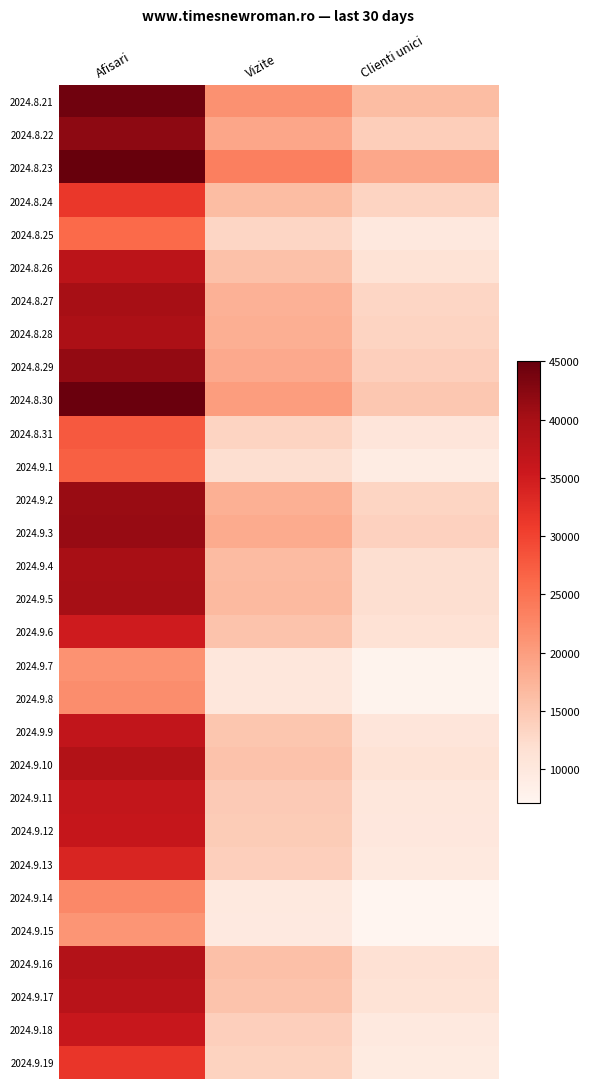

Reading right to left, extract all data points from this chart.

2024.8.21: Clienti unici=16436	Vizite=21479	Afisari=44216
2024.8.22: Clienti unici=14216	Vizite=19032	Afisari=42076
2024.8.23: Clienti unici=18852	Vizite=23556	Afisari=45061
2024.8.24: Clienti unici=13411	Vizite=16454	Afisari=31297
2024.8.25: Clienti unici=10061	Vizite=13079	Afisari=25967
2024.8.26: Clienti unici=11273	Vizite=15739	Afisari=37441
2024.8.27: Clienti unici=13144	Vizite=17736	Afisari=40012
2024.8.28: Clienti unici=13404	Vizite=18078	Afisari=39418
2024.8.29: Clienti unici=14058	Vizite=18662	Afisari=41528
2024.8.30: Clienti unici=15058	Vizite=20029	Afisari=44723
2024.8.31: Clienti unici=10534	Vizite=13372	Afisari=27796
2024.9.1: Clienti unici=9081	Vizite=11937	Afisari=26987
2024.9.2: Clienti unici=13312	Vizite=17877	Afisari=41149
2024.9.3: Clienti unici=13685	Vizite=18455	Afisari=41335
2024.9.4: Clienti unici=11969	Vizite=16527	Afisari=39818
2024.9.5: Clienti unici=11968	Vizite=16751	Afisari=40025
2024.9.6: Clienti unici=11343	Vizite=15487	Afisari=35098
2024.9.7: Clienti unici=7576	Vizite=10238	Afisari=21220
2024.9.8: Clienti unici=7598	Vizite=10325	Afisari=21802
2024.9.9: Clienti unici=10653	Vizite=15155	Afisari=36709
2024.9.10: Clienti unici=11154	Vizite=15673	Afisari=38550
2024.9.11: Clienti unici=10323	Vizite=14631	Afisari=36517
2024.9.12: Clienti unici=10113	Vizite=14400	Afisari=36263
2024.9.13: Clienti unici=9894	Vizite=13951	Afisari=33771
2024.9.14: Clienti unici=7124	Vizite=9810	Afisari=22416
2024.9.15: Clienti unici=7228	Vizite=9779	Afisari=20960
2024.9.16: Clienti unici=11491	Vizite=15911	Afisari=38446
2024.9.17: Clienti unici=11170	Vizite=15495	Afisari=37913
2024.9.18: Clienti unici=9893	Vizite=13953	Afisari=35883
2024.9.19: Clienti unici=9466	Vizite=13499	Afisari=31549